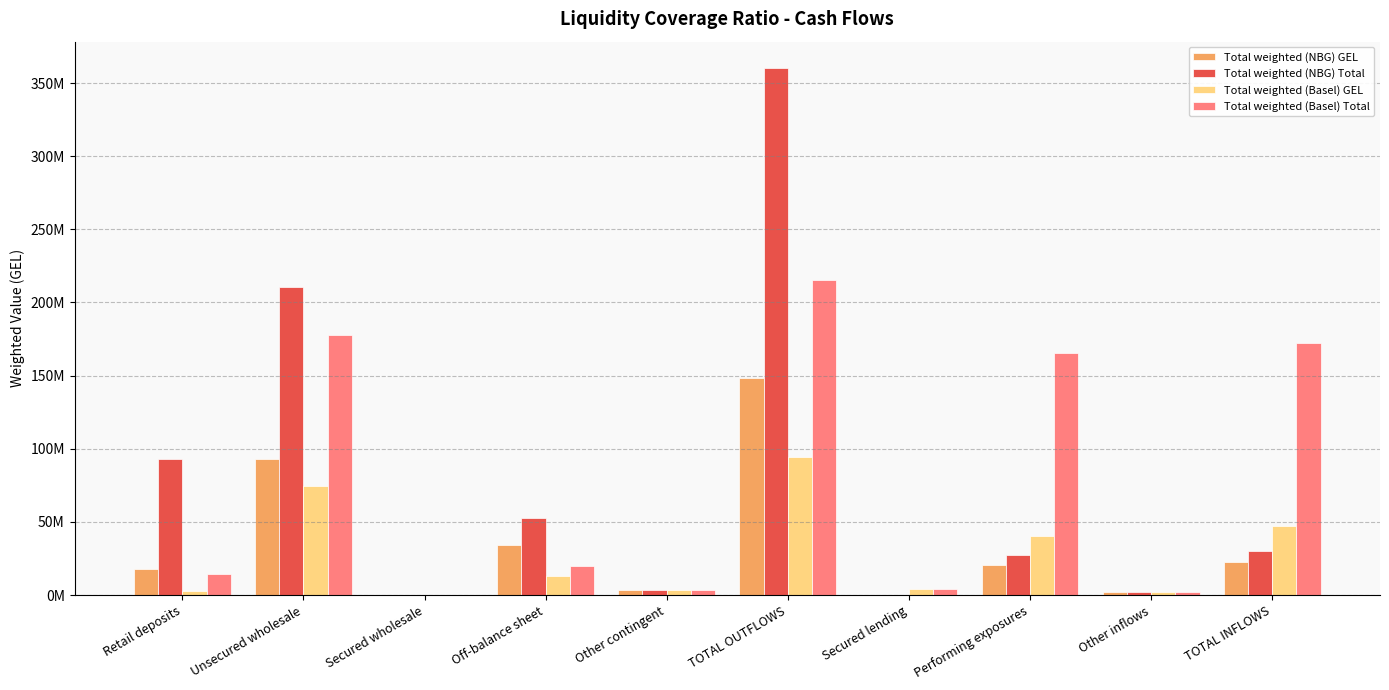

What is the difference between the highest and lowest values at Off-balance sheet?

39944912.0